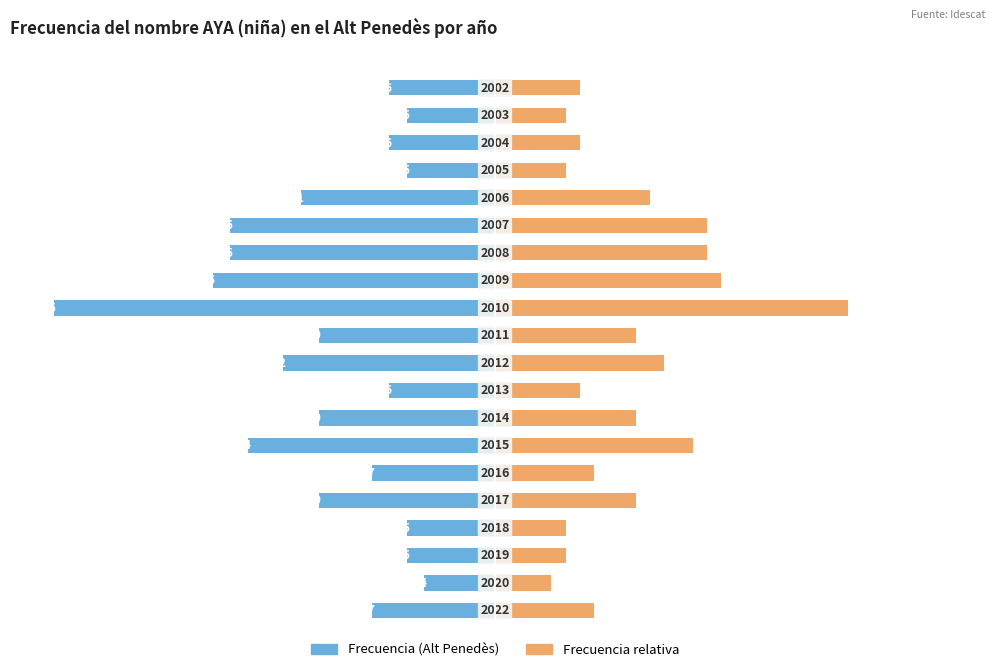

What is the maximum value shown in the chart?

40.0